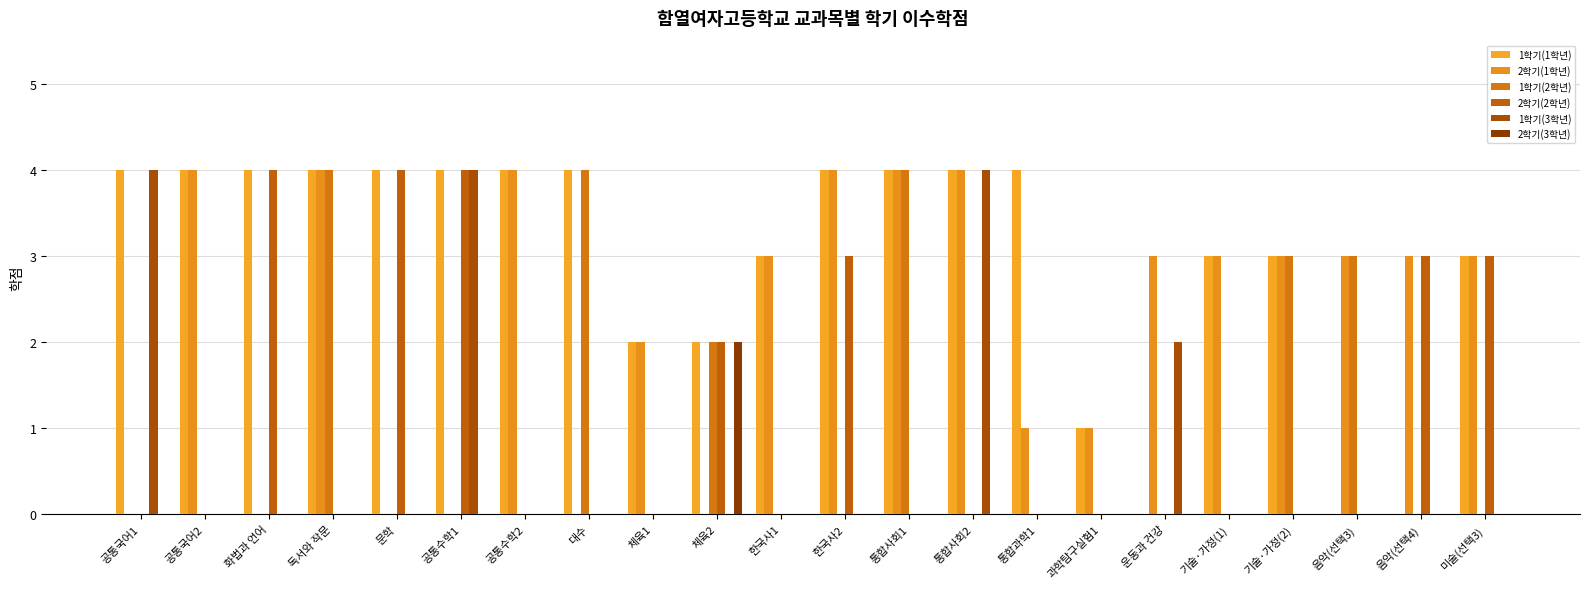

What is the maximum value shown in the chart?

4